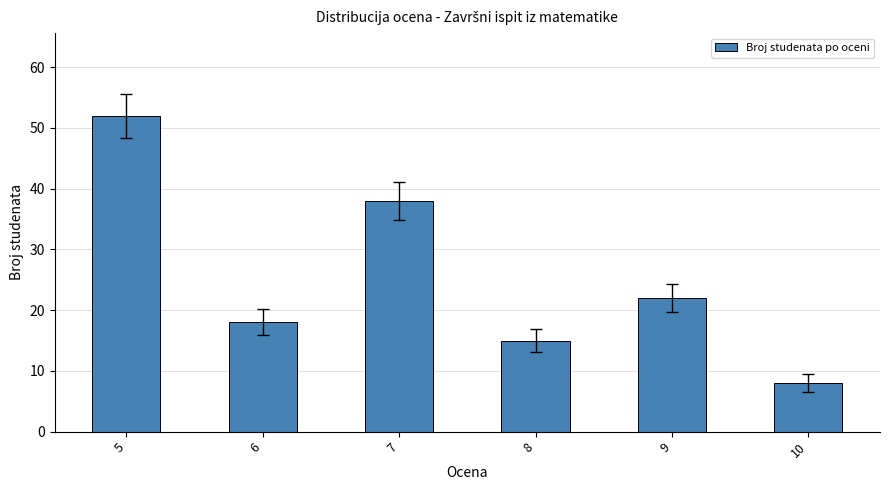

Which label corresponds to the largest value in the chart?

5